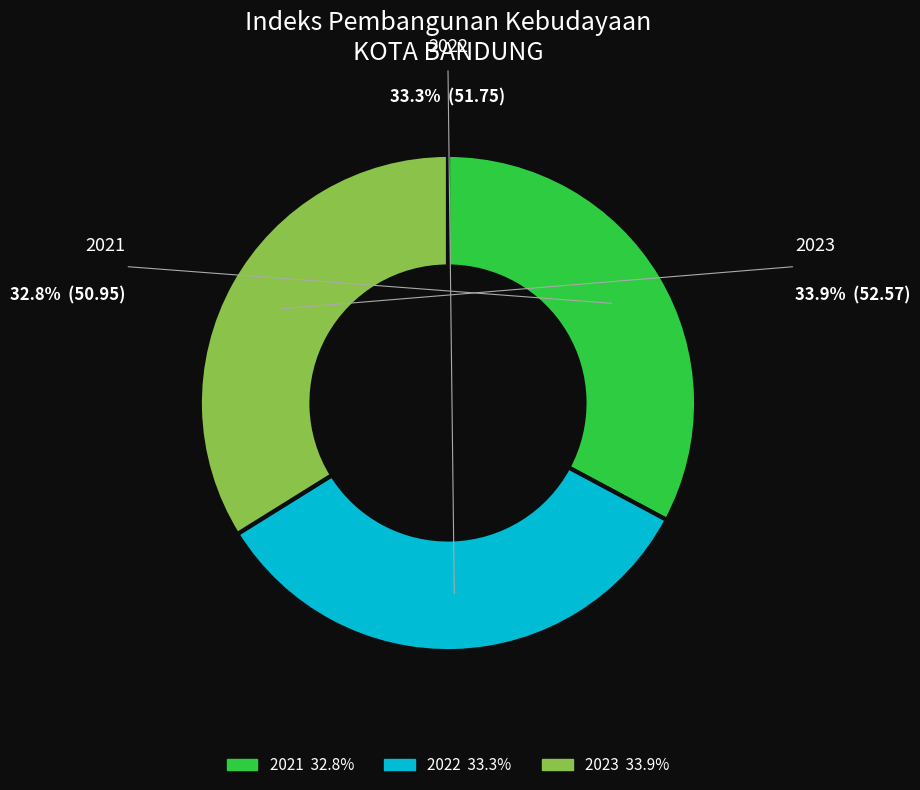

What is the smallest slice in the pie chart?

2021